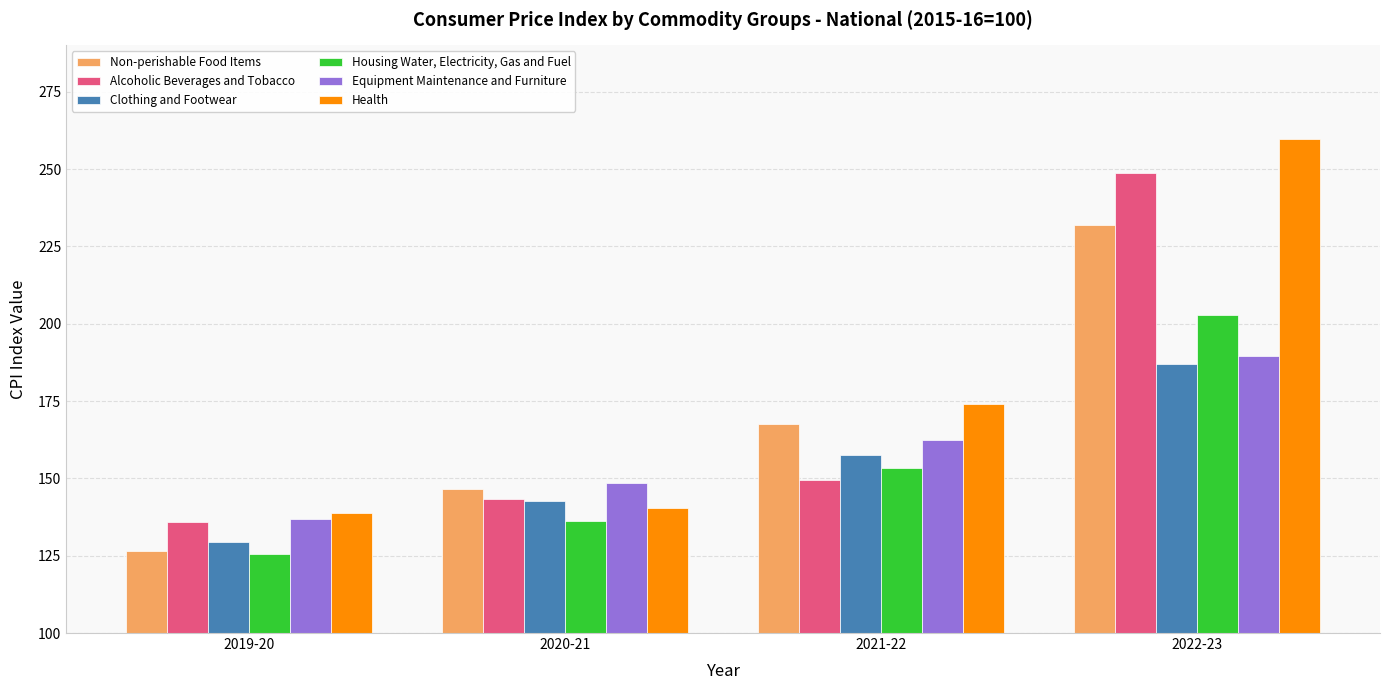

What is the label of the 2nd bar from the left?

2020-21